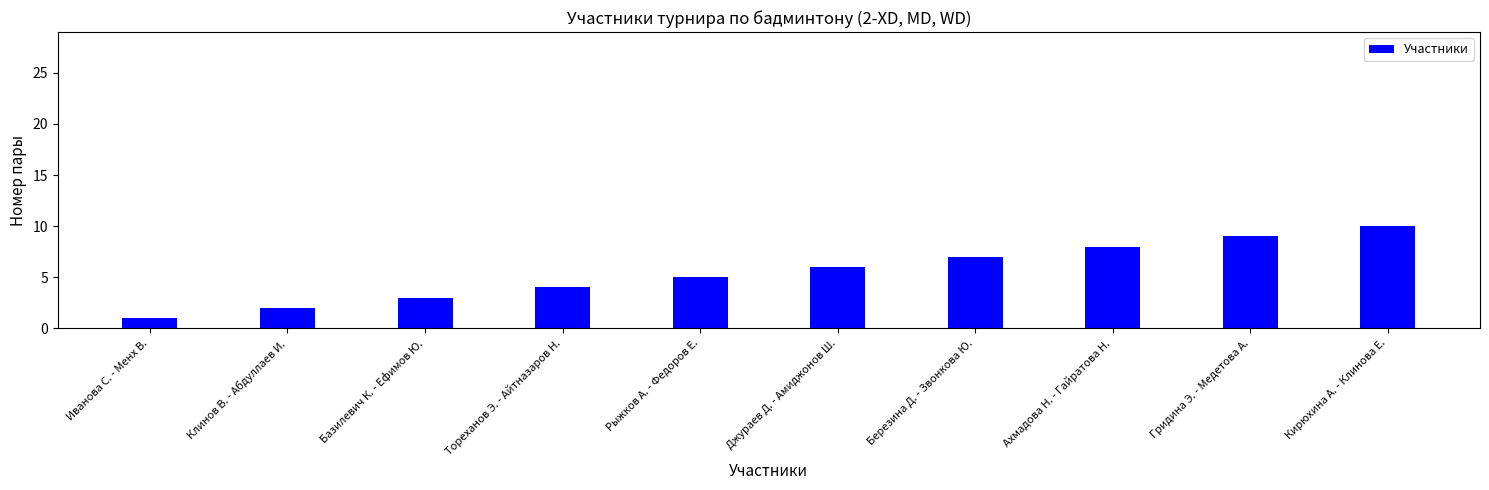

Rank the categories by value from highest to lowest.

Кирюхина А. - Клинова Е., Гридина Э. - Медетова А., Ахмадова Н. - Гайратова Н., Березина Д. - Звонкова Ю., Джураев Д. - Амиджонов Ш., Рыжков А. - Федоров Е., Тореханов Э. - Айтназаров Н., Базилевич К. - Ефимов Ю., Клинов В. - Абдуллаев И., Иванова С. - Менх В.